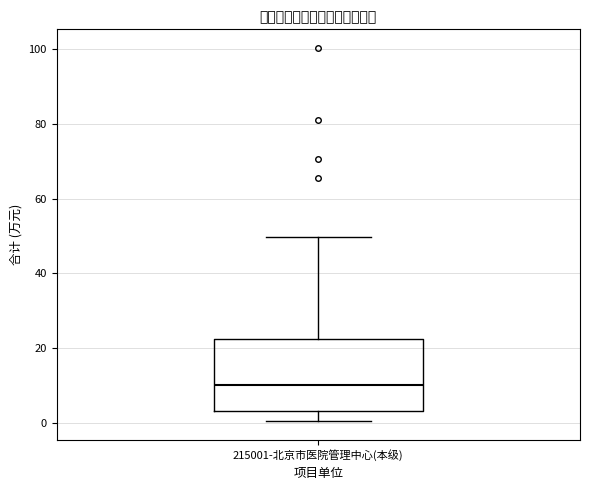

Where is the upper edge of the box for 215001-北京市医院管理中心(本级) on the y-axis? The values are not printed on the chart, so give them approximately, as read against the axis.

22